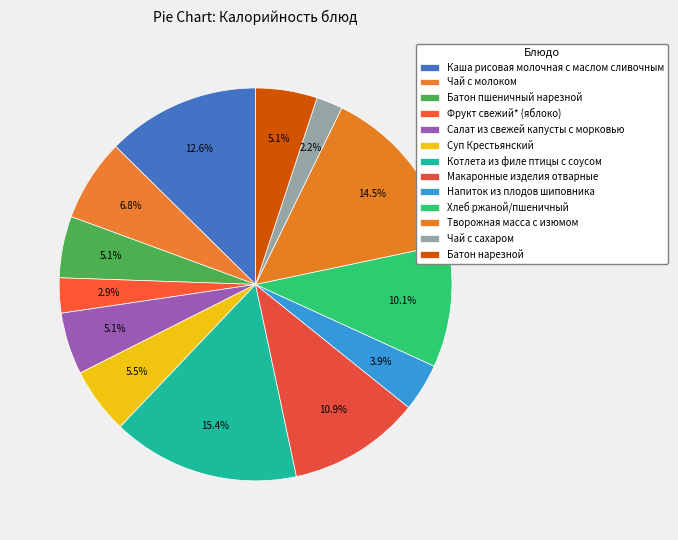

To the nearest percent, what portion does Батон нарезной represent?

5%